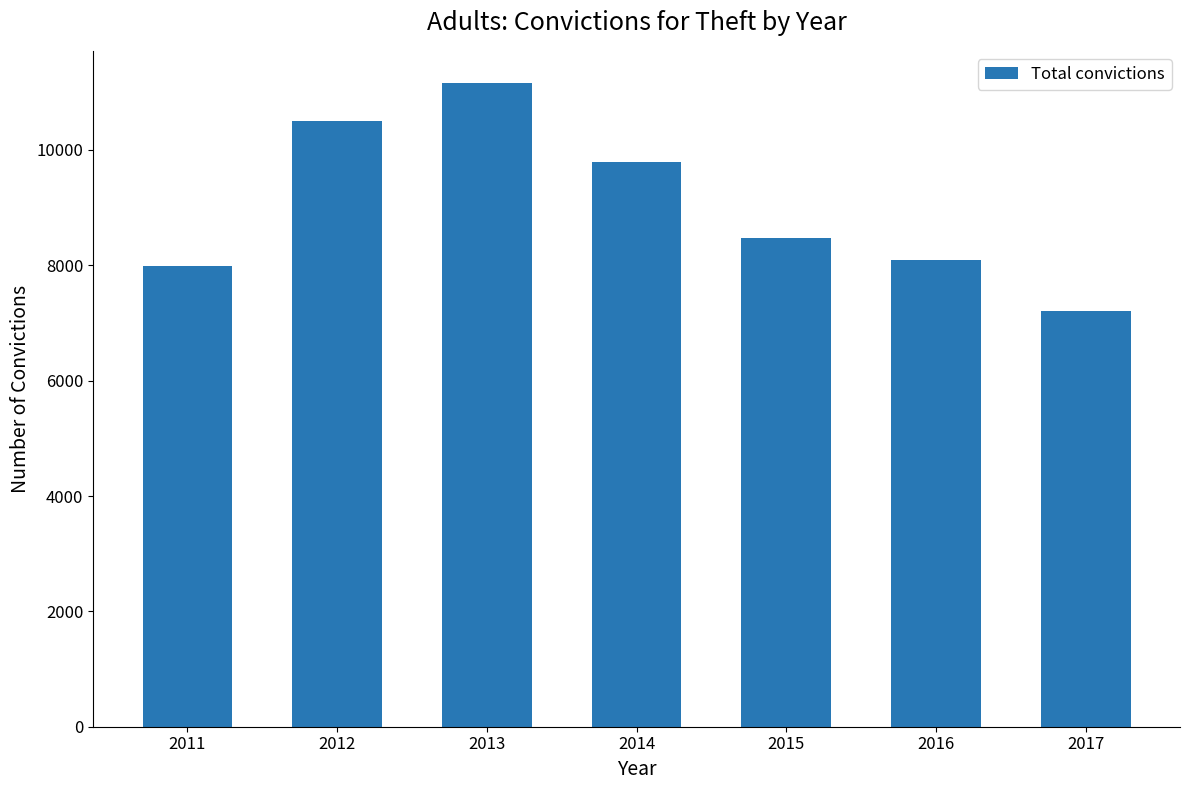

Is it true that the value at 2016 is 4992?

False